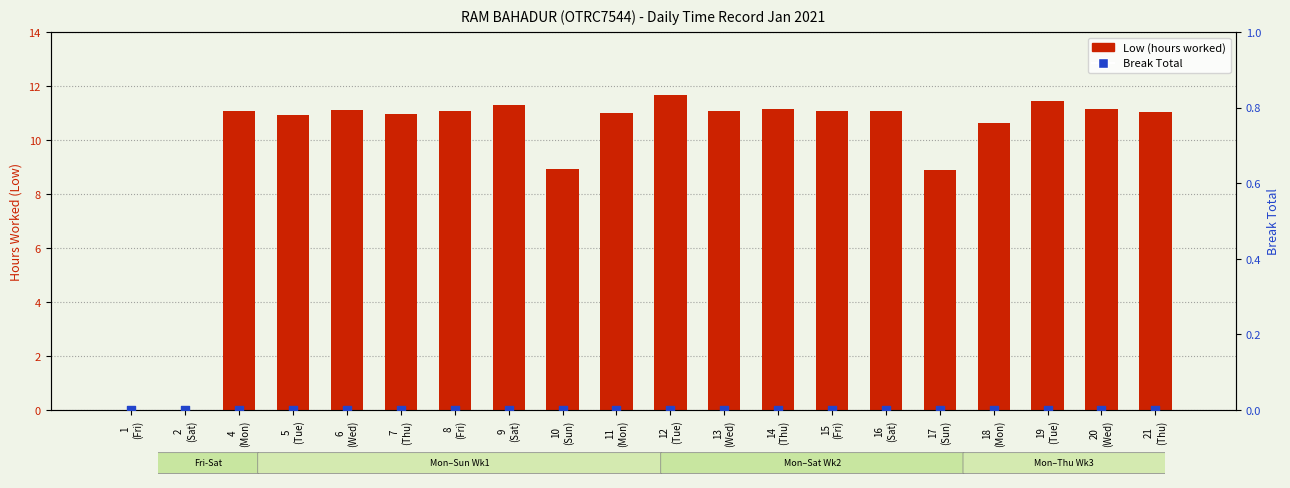

What is the total value across all series at 13
(Wed)?

11.1